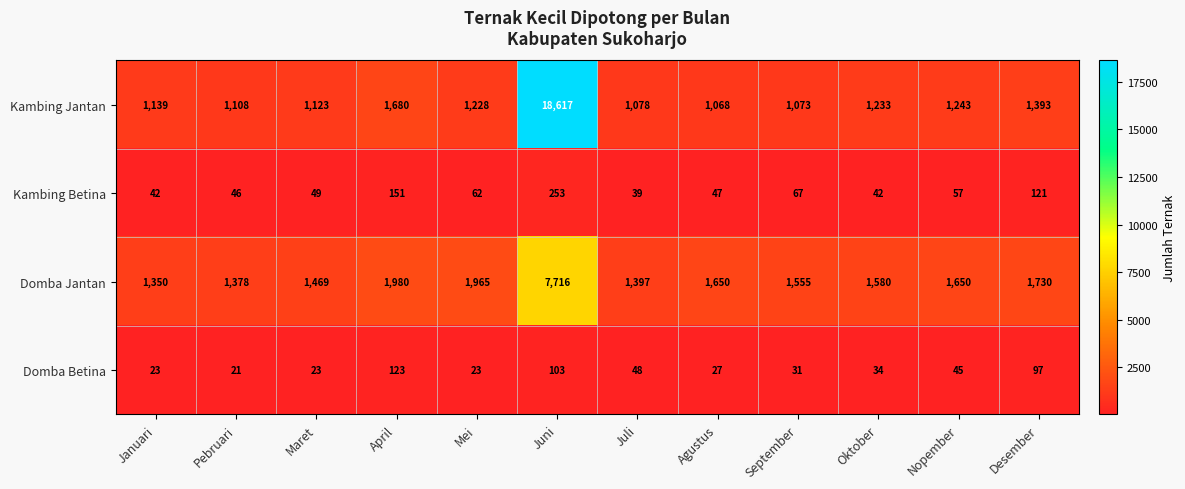

The Domba Betina series shows 31 at September. True or false?

True